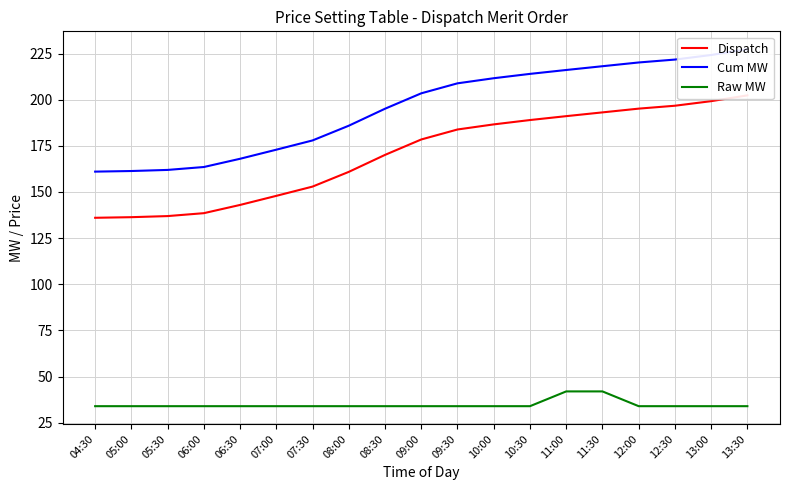

What is the total value across all series at 12:30?

452.4